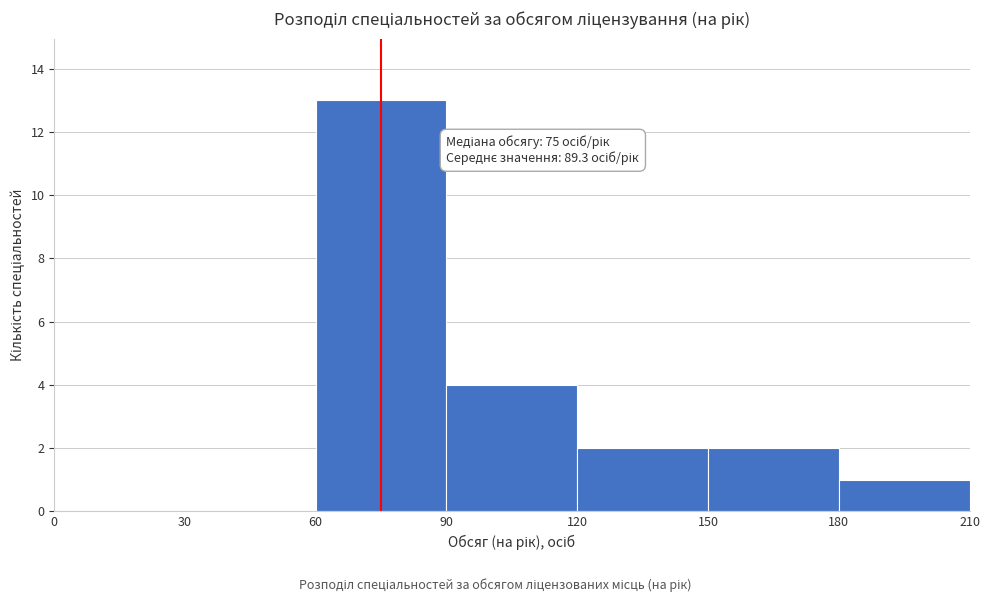

Which range on the x-axis has the tallest bar?

60 to 90